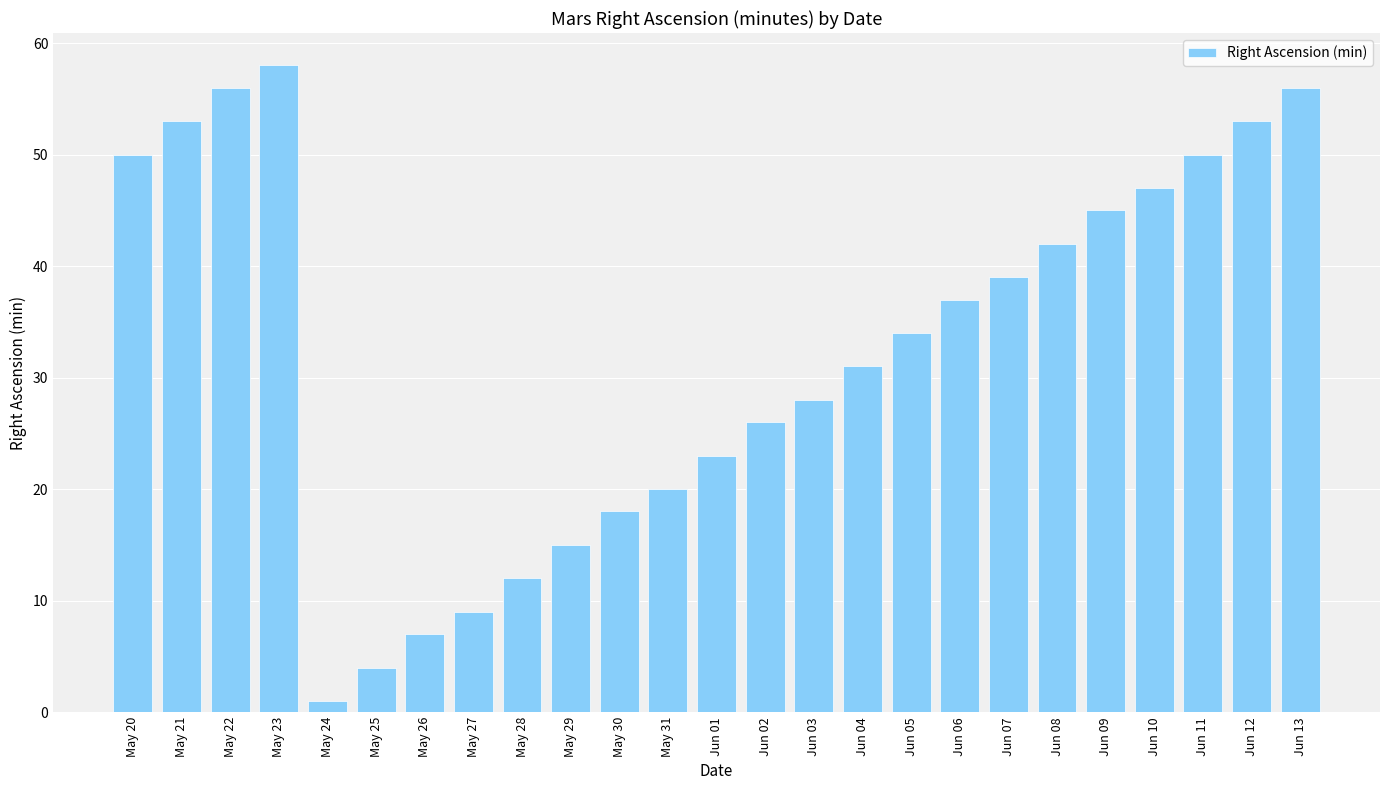

Reading left to right, what are all the values shown in this chart?

50	53	56	58	1	4	7	9	12	15	18	20	23	26	28	31	34	37	39	42	45	47	50	53	56